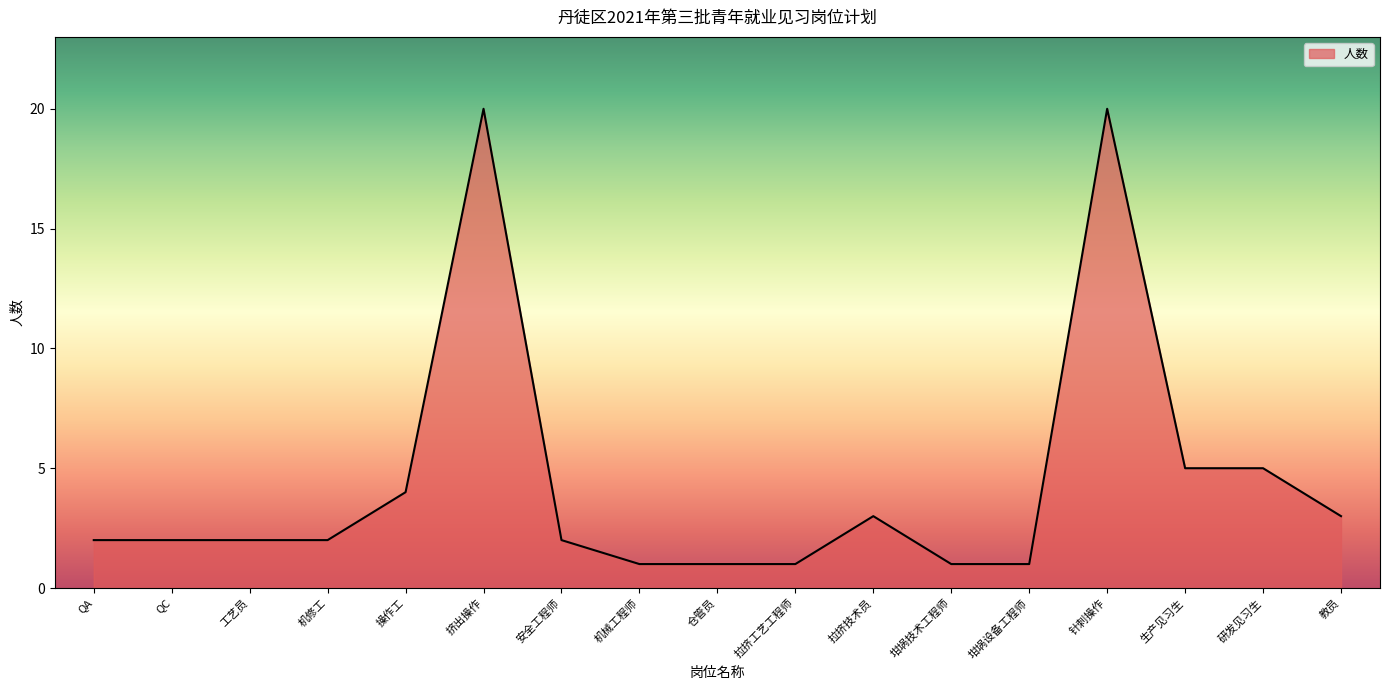

Is it true that the value at 机械工程师 is 2?

False